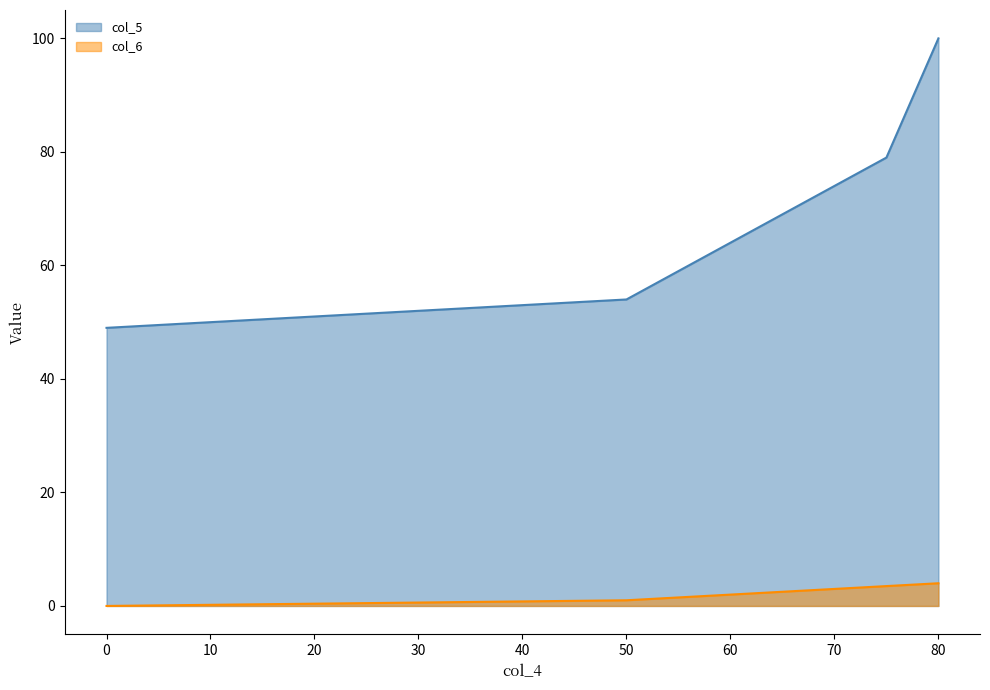

What is the difference between the col_5 values at 80 and 0?

51.0